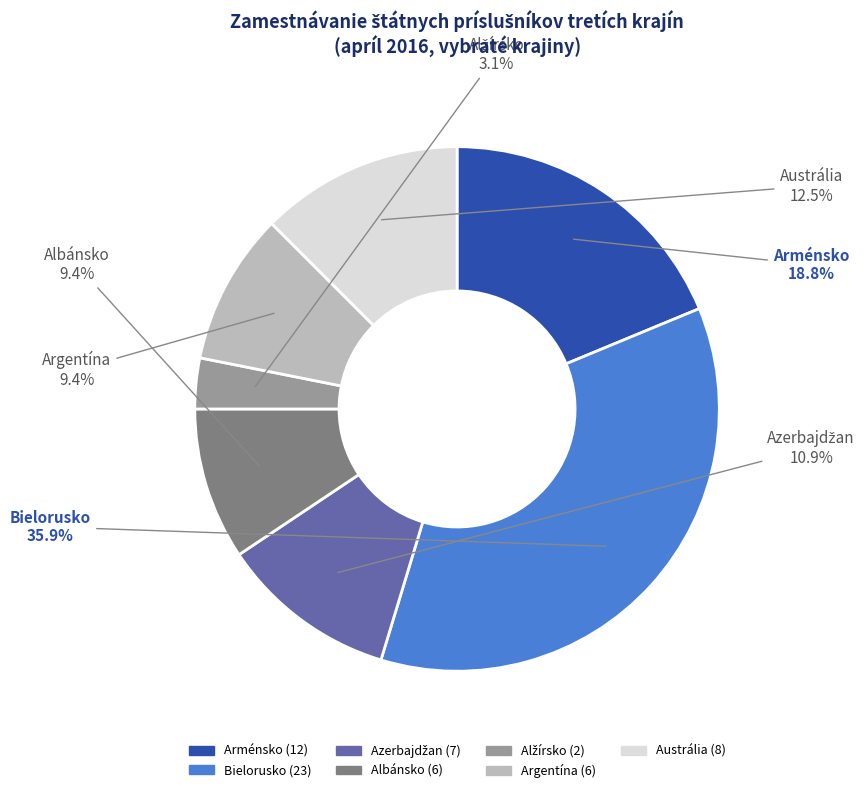

Approximately how many times larger is the value at Arménsko compared to Bielorusko?

0.5